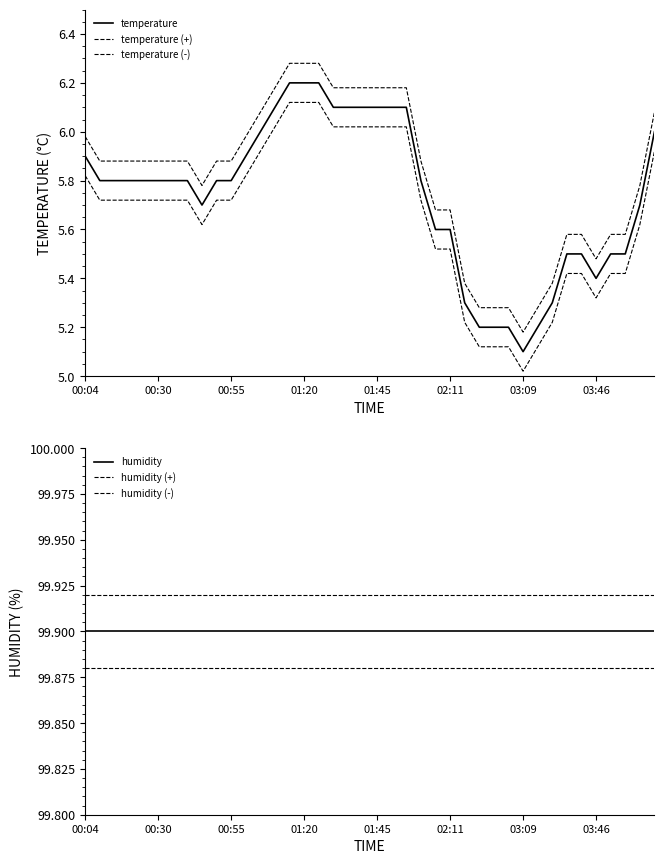

Is the value of humidity (+) at 18 greater than the value of humidity at 14?

Yes